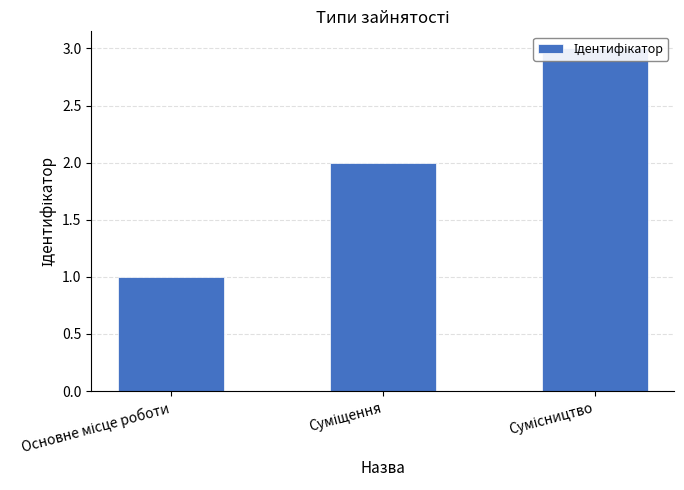

List the labels in order of value, smallest first.

Основне місце роботи, Суміщення, Сумісництво